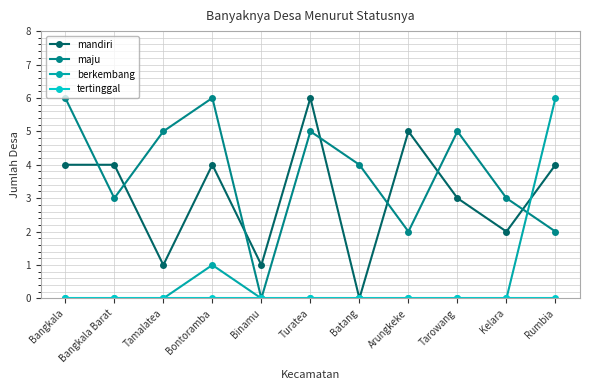

At which label does mandiri reach its minimum?

Batang